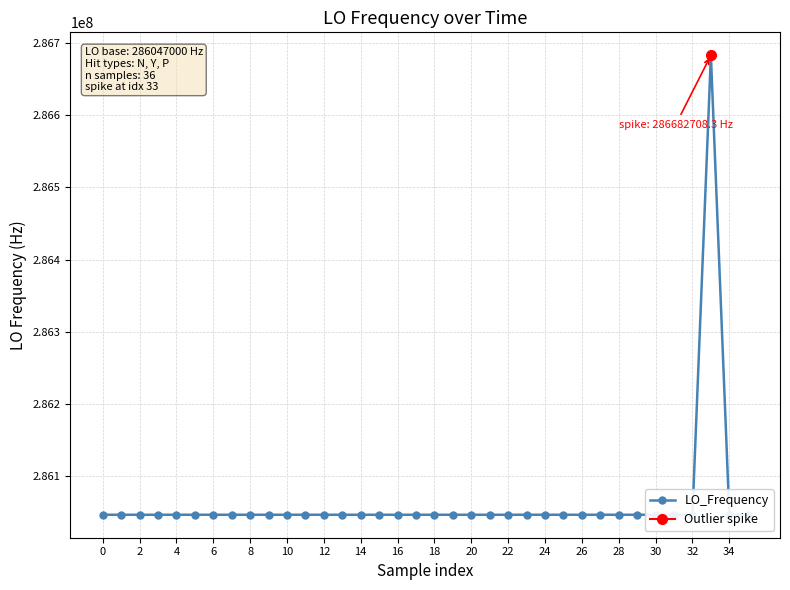

What is the lowest value of the LO_Frequency series?

286046996.5